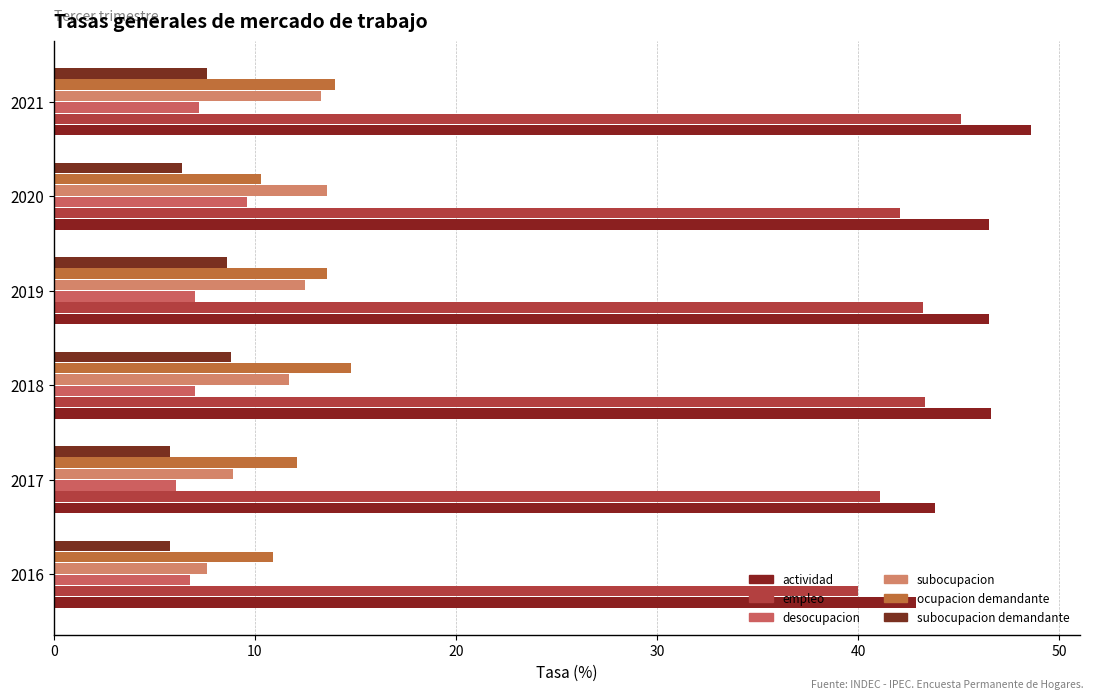

What is the difference between the second highest and minimum values in the desocupacion series?

1.1